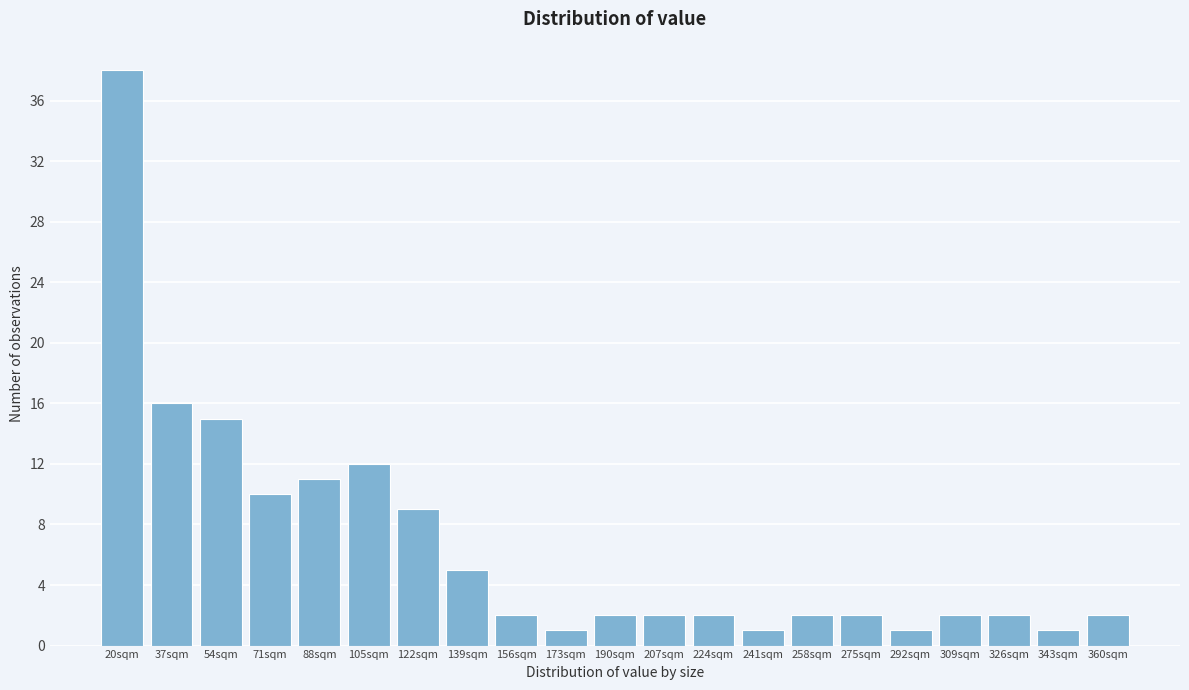

Reading right to left, transcribe all the data shown in this chart.

360sqm=2	343sqm=1	326sqm=2	309sqm=2	292sqm=1	275sqm=2	258sqm=2	241sqm=1	224sqm=2	207sqm=2	190sqm=2	173sqm=1	156sqm=2	139sqm=5	122sqm=9	105sqm=12	88sqm=11	71sqm=10	54sqm=15	37sqm=16	20sqm=38